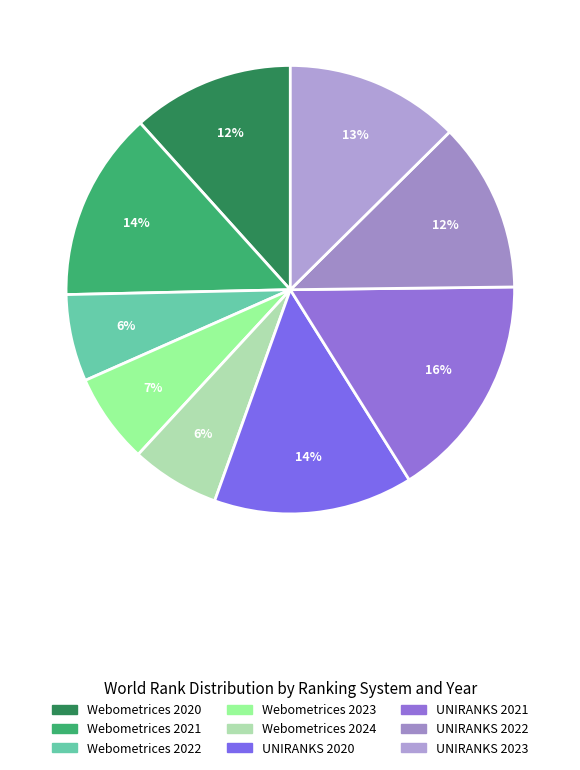

Is it true that Webometrices 2022 is 1% of the pie?

False